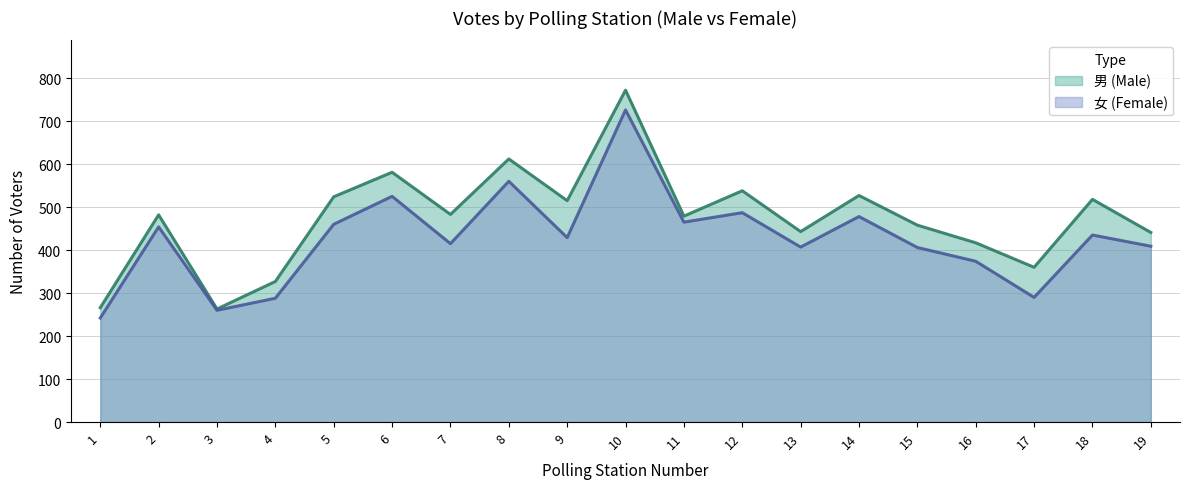

At which label does 男 (Male) reach its minimum?

3